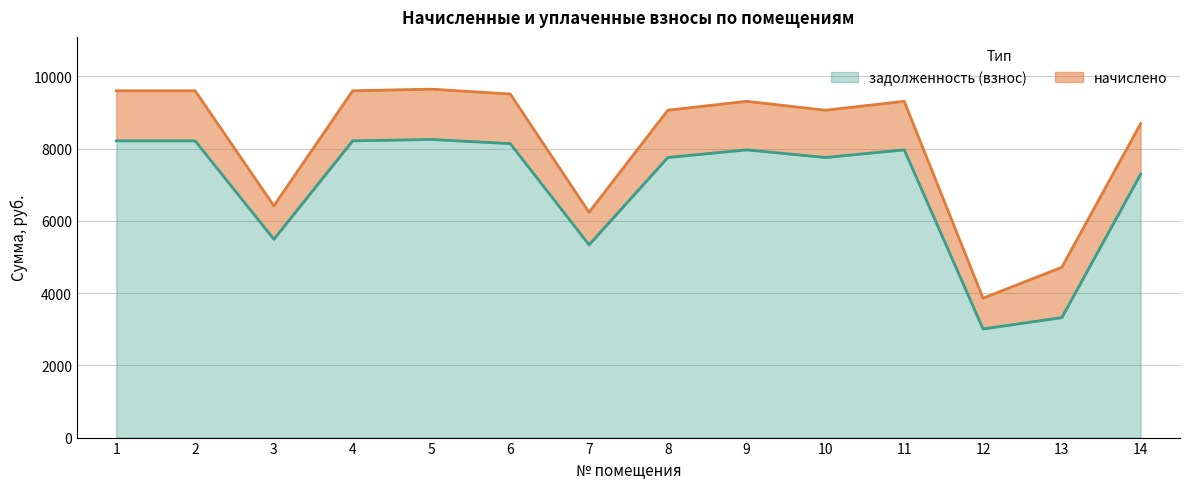

What is the change in value from 4 to 12?

-5209.0